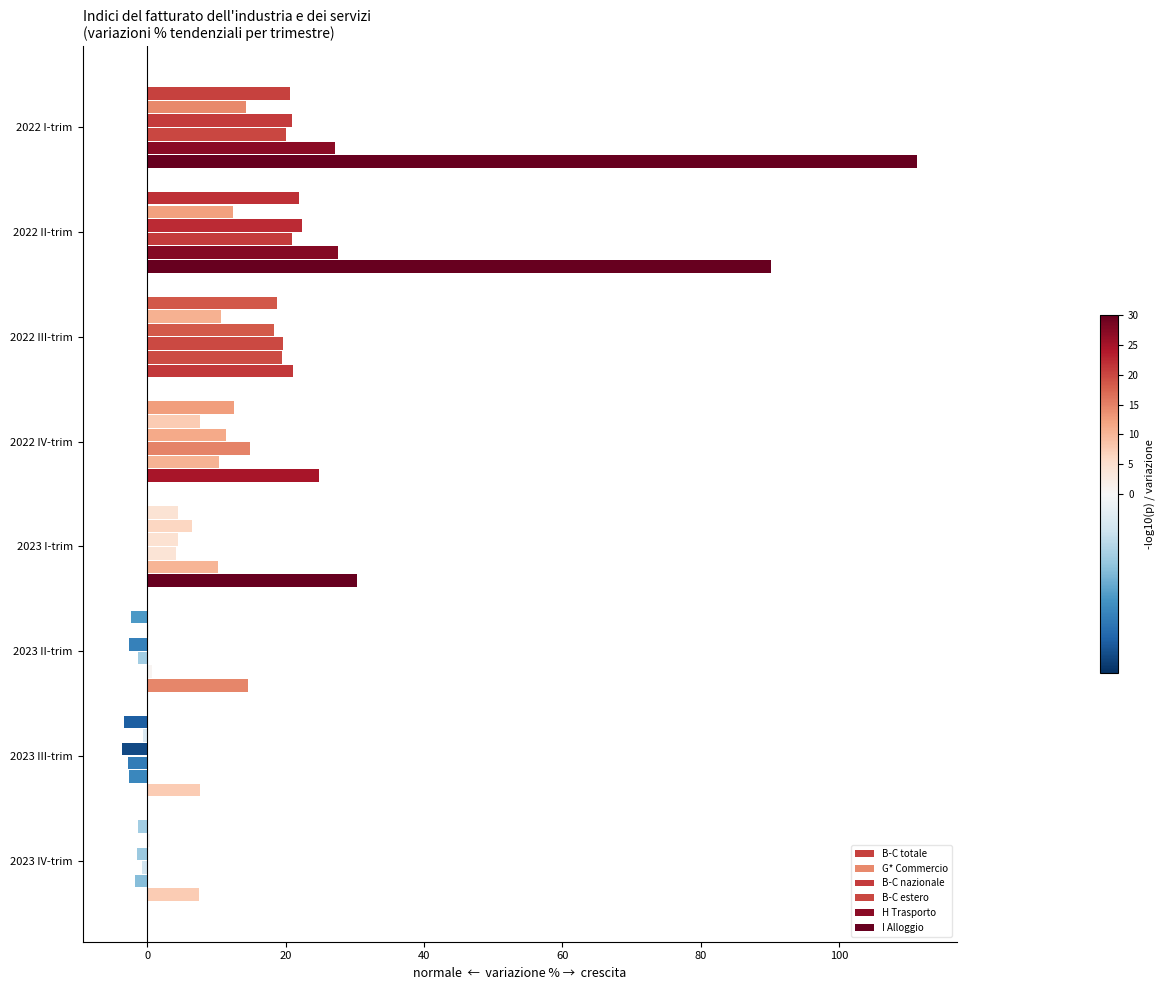

What is the average value of the G* Commercio series?

6.5